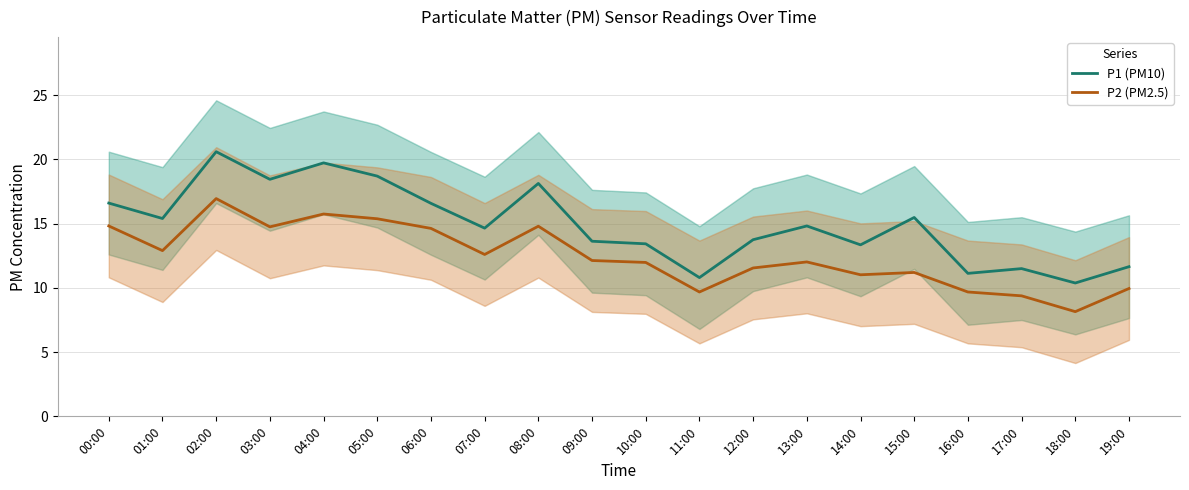

True or false: P2 (PM2.5) and P1 (PM10) intersect in this chart.

False